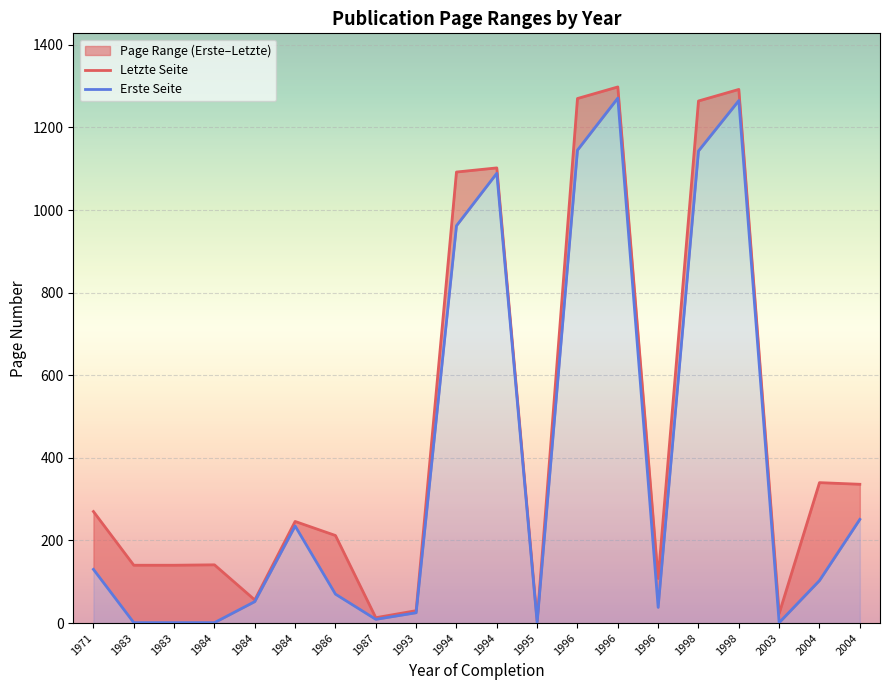

Where does the Erste Seite series first go above 103?

1971